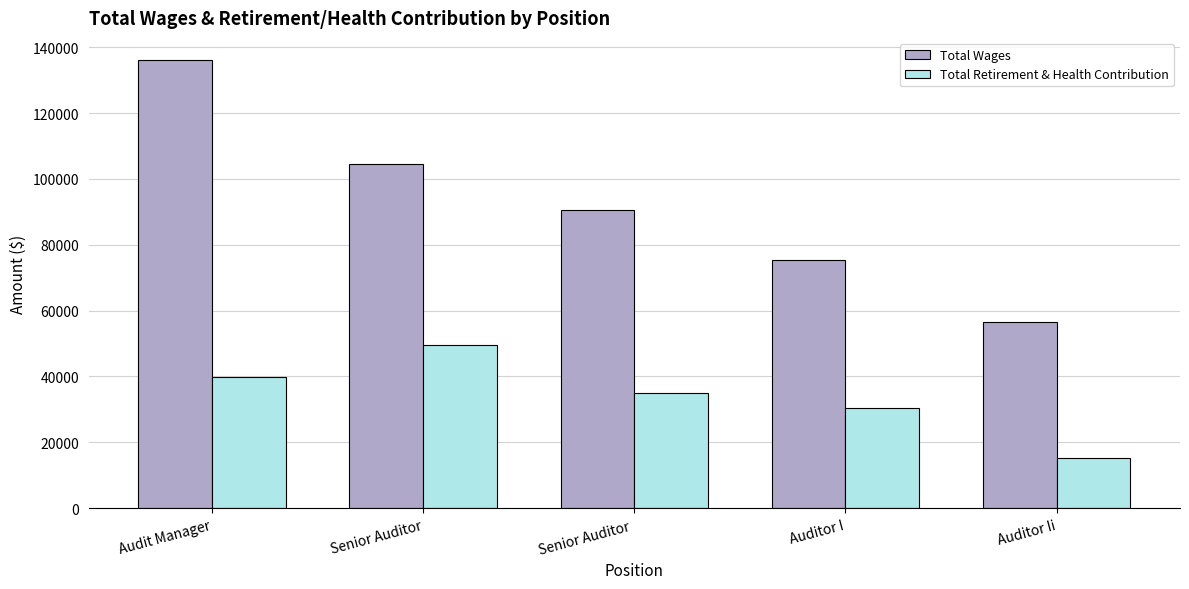

How many groups of bars are there?

5